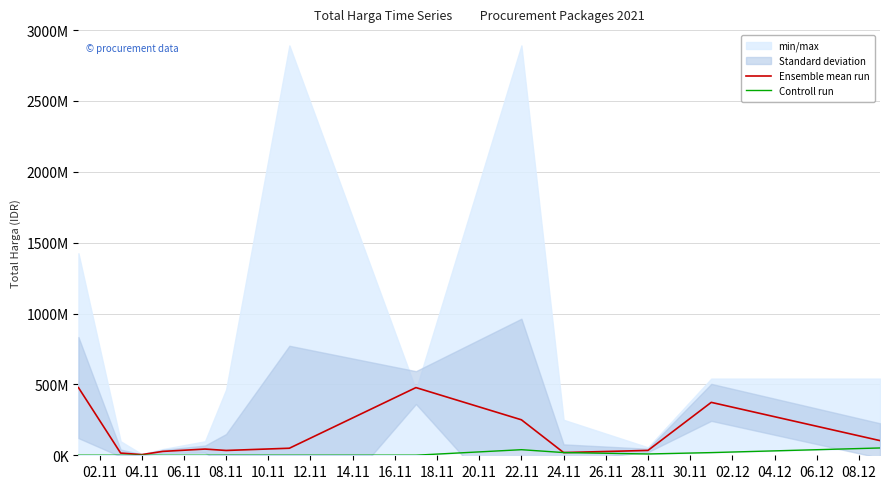

List the series in order of their peak value, highest first.

Ensemble mean run, Controll run